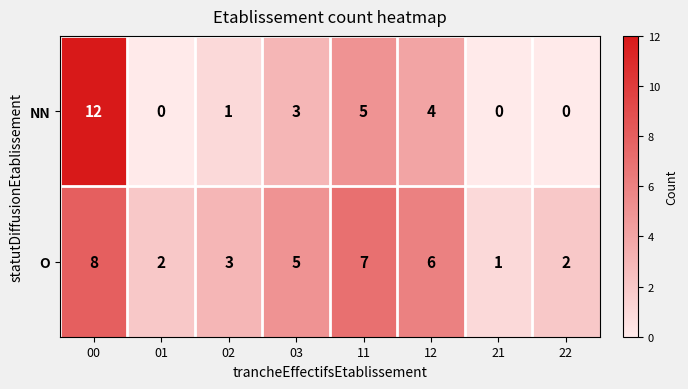

Reading right to left, transcribe all the data shown in this chart.

NN: 22=0	21=0	12=4	11=5	03=3	02=1	01=0	00=12
O: 22=2	21=1	12=6	11=7	03=5	02=3	01=2	00=8